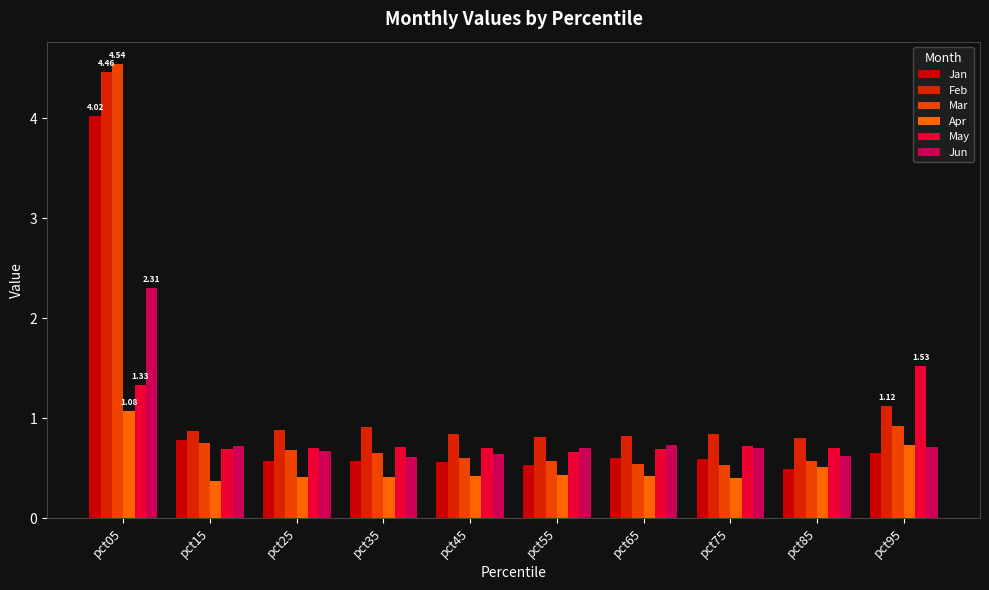

What is the value of the Apr bar at the 6th from the left?

0.4